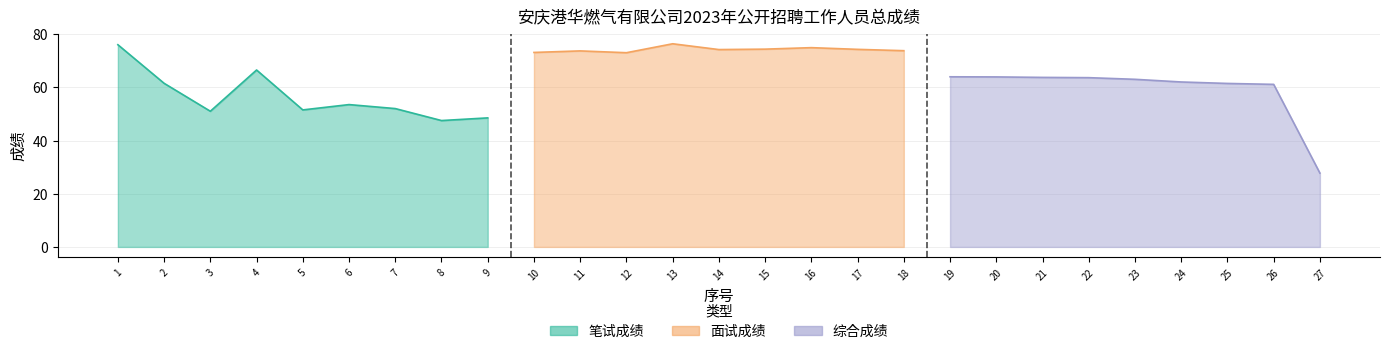

Which series ends up on top after the final intersection of 笔试成绩 and 综合成绩?

笔试成绩